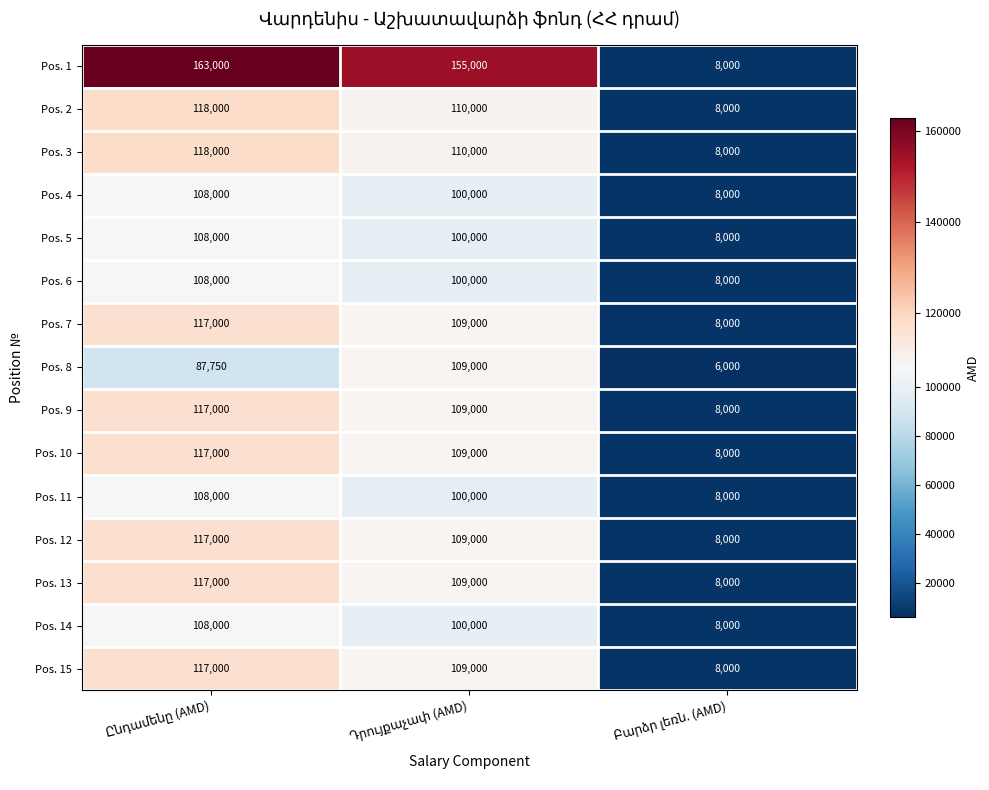

How many distinct data groups are displayed?

15